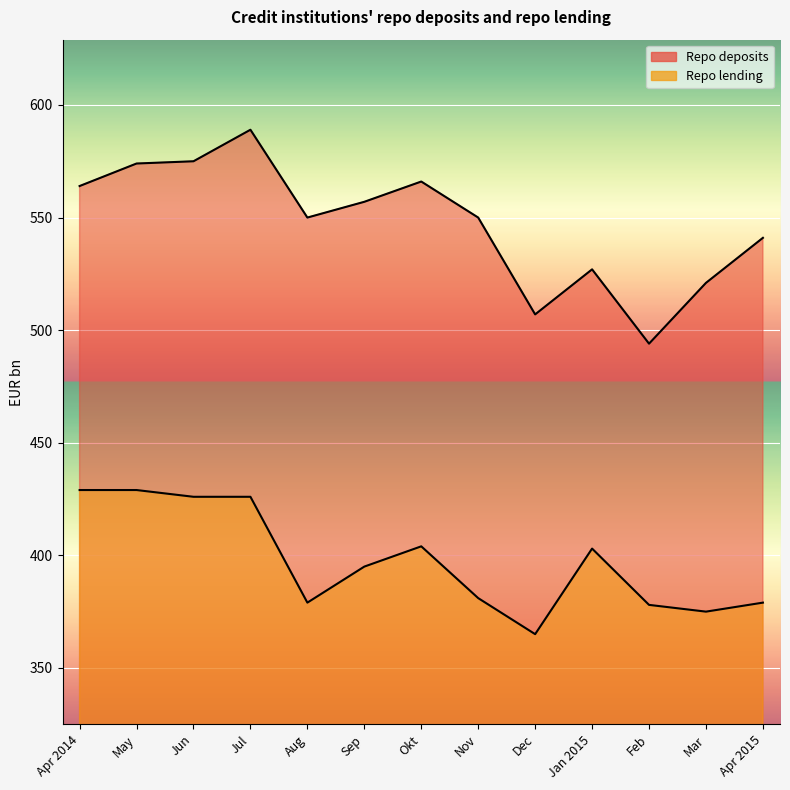

What is the sum of the Repo deposits values at Jan 2015 and Nov?

1077